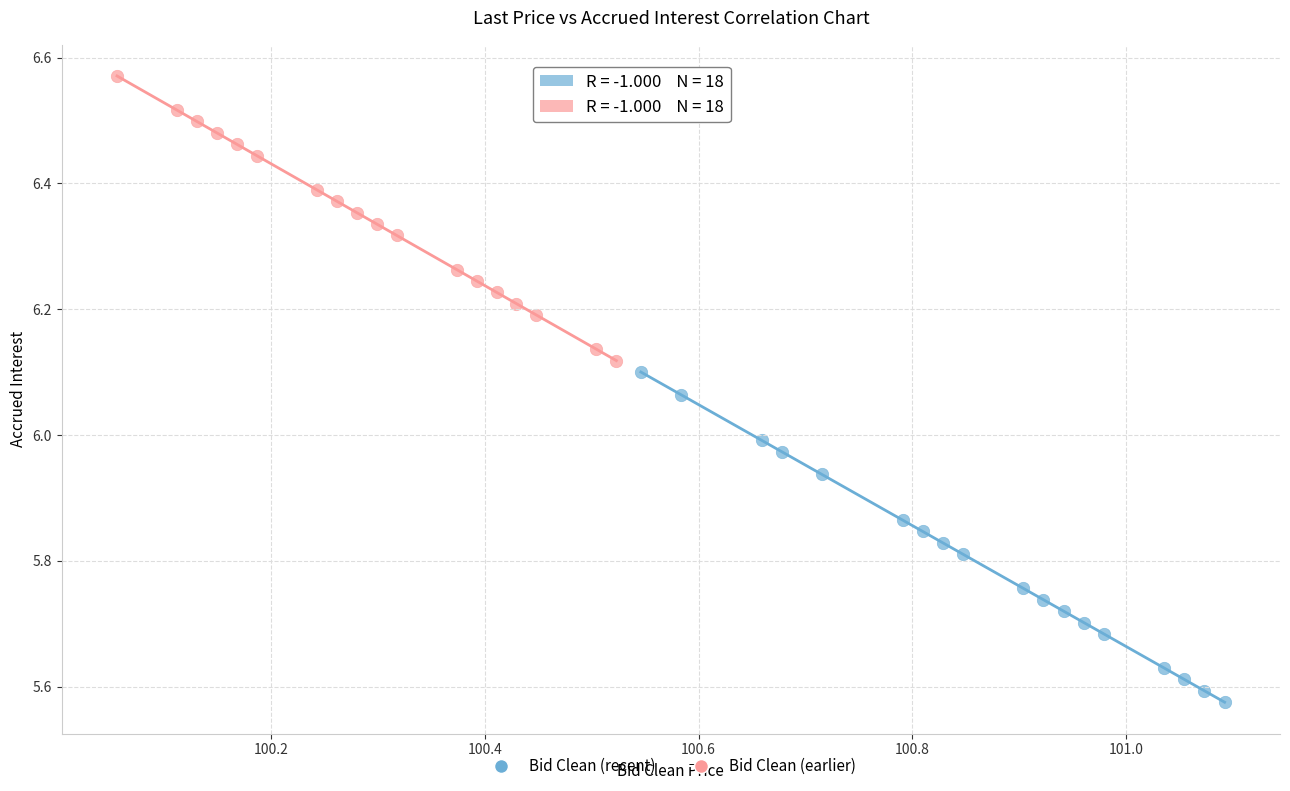

What are all the series names shown in the legend?

Bid Clean (recent), Bid Clean (earlier)